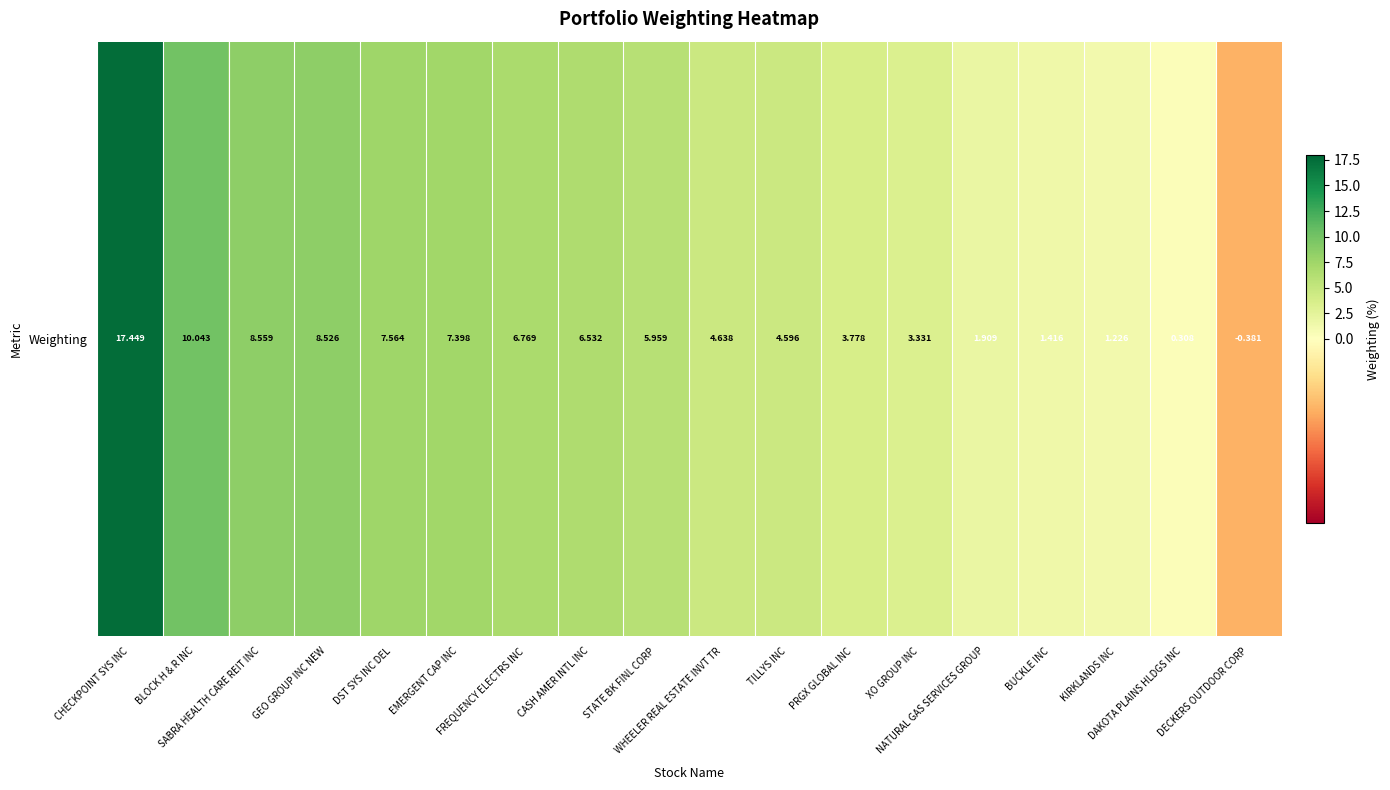

True or false: the data shows 7.4 at EMERGENT CAP INC.

True